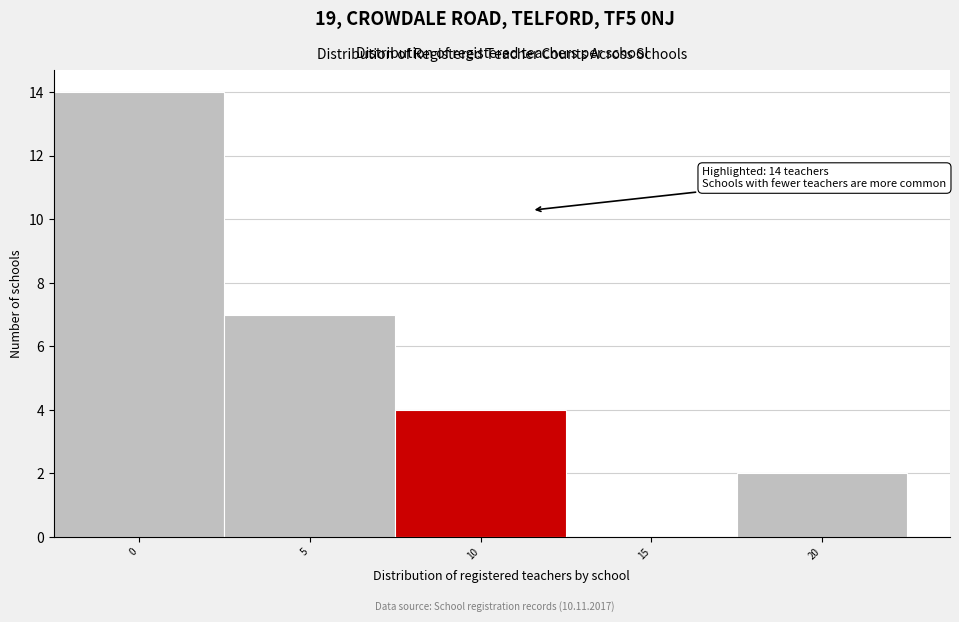

Reading left to right, what are all the values shown in this chart?

0=14	5=7	10=4	15=0	20=2